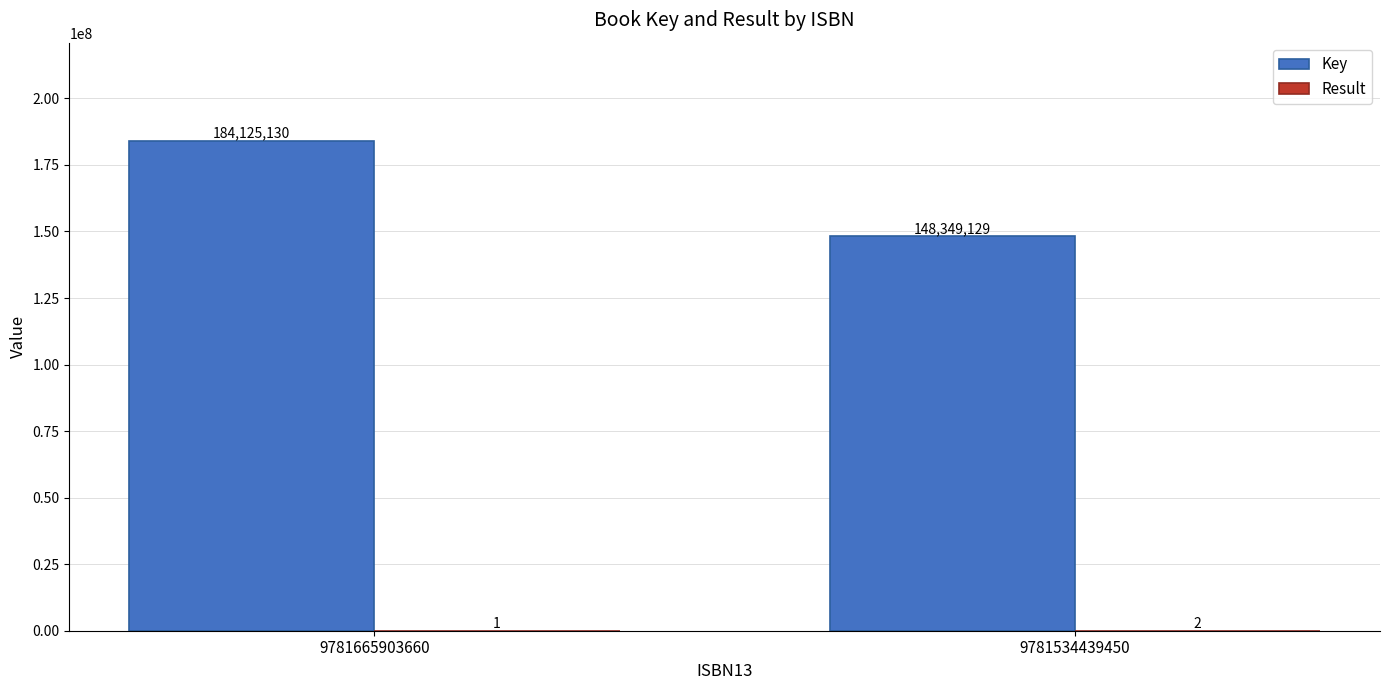

Between 9781665903660 and 9781534439450, which series saw the biggest shift?

Key